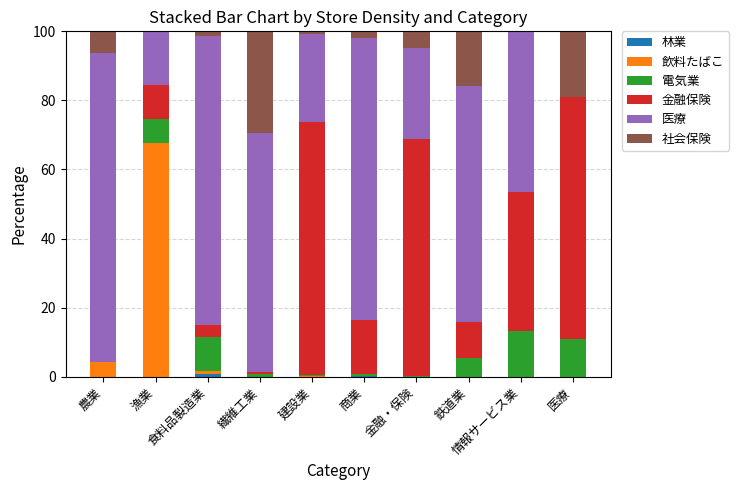

How many categories are shown in the chart?

10